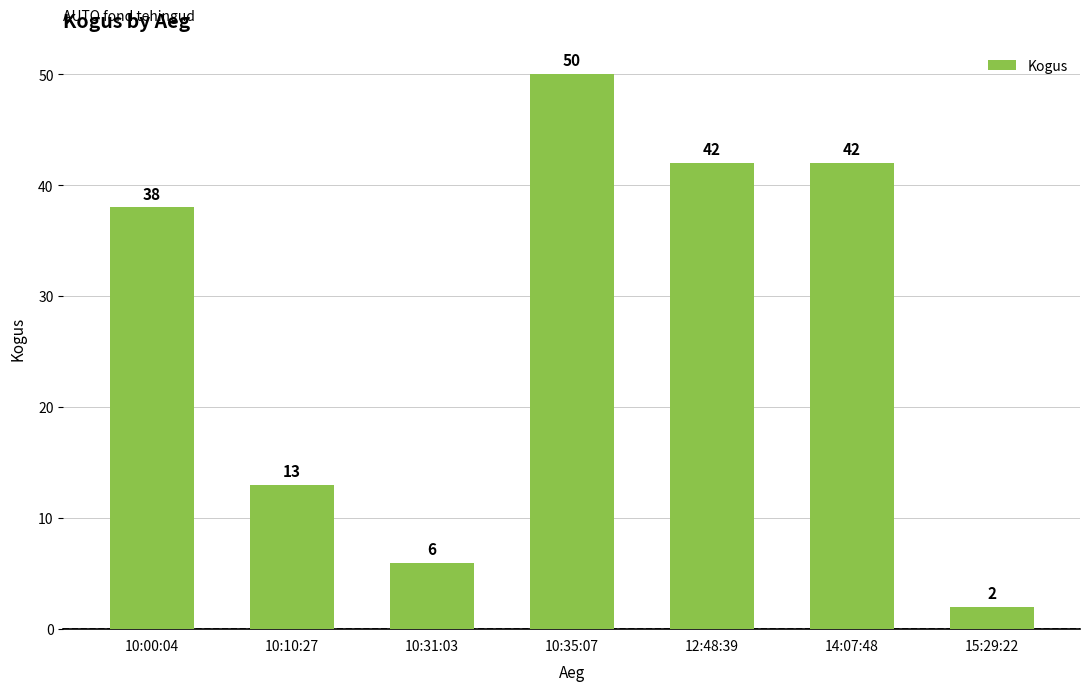

What is the difference between the maximum and second lowest values?

44